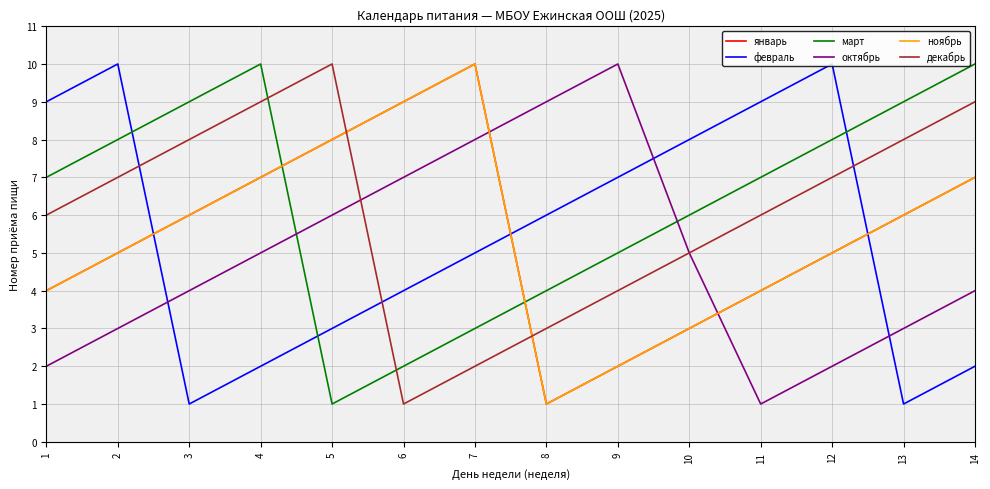

What is the spread (max minus min) of values at 4?

8